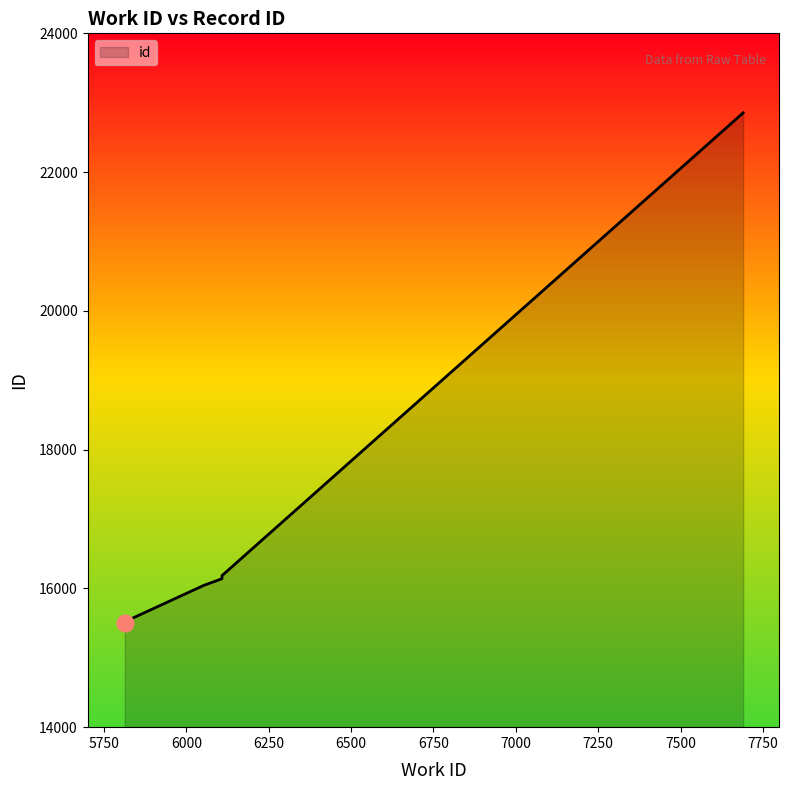

What is the maximum value shown in the chart?

22854